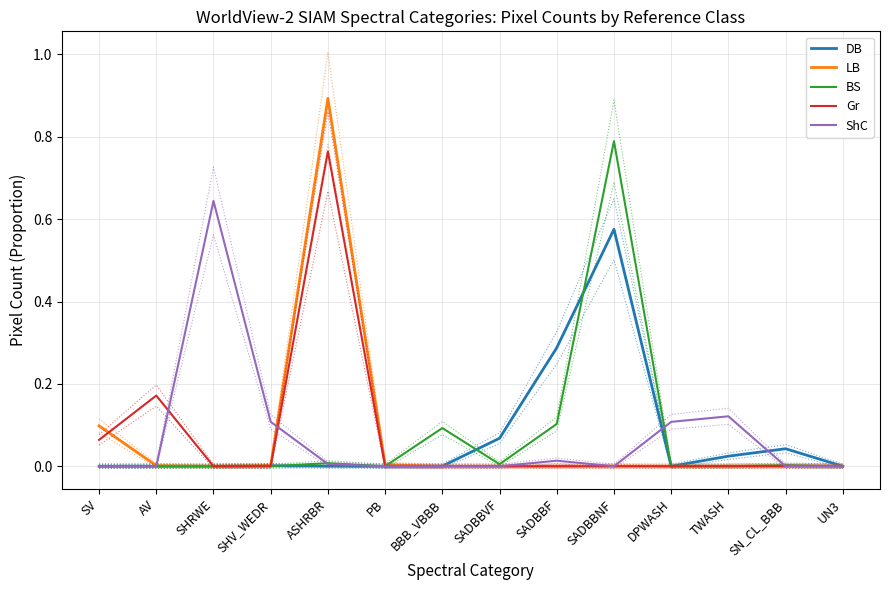

How many lines are shown in the chart?

5